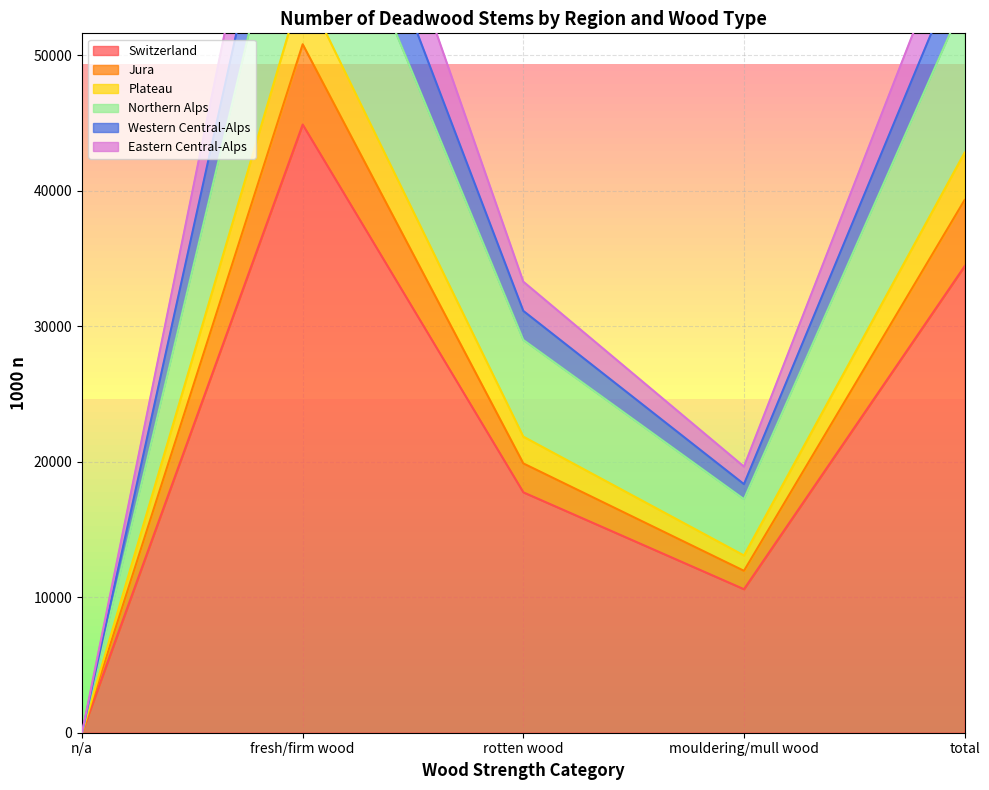

True or false: Northern Alps and Jura intersect in this chart.

False